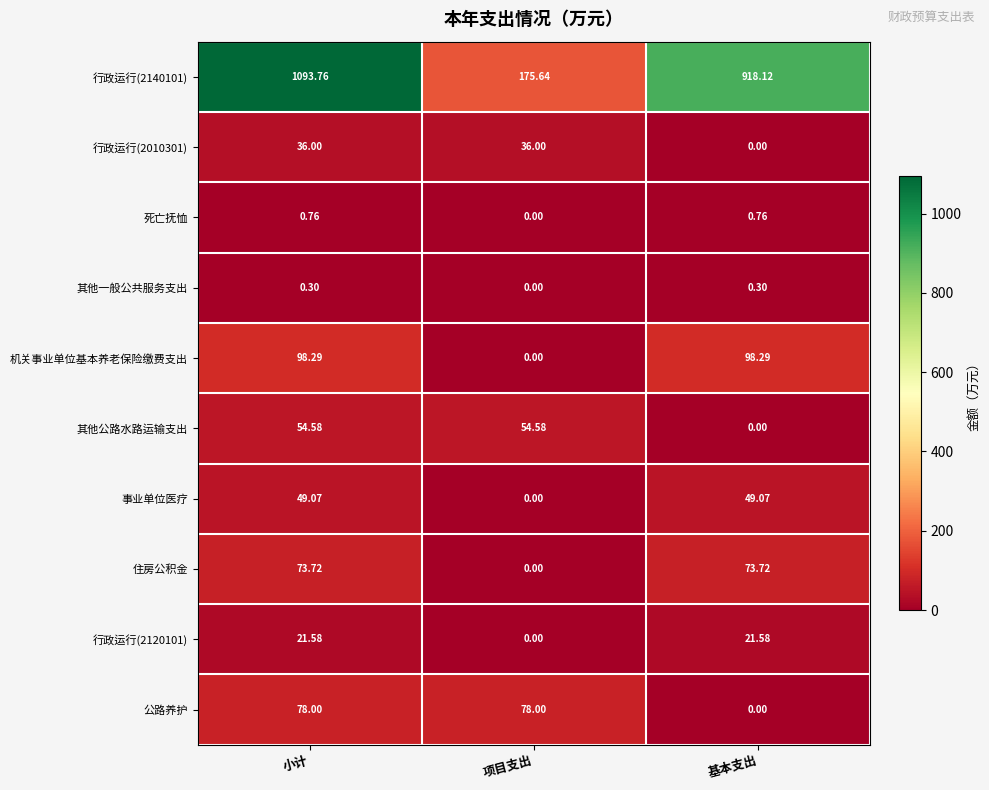

Which series has the largest total across all categories?

行政运行(2140101)